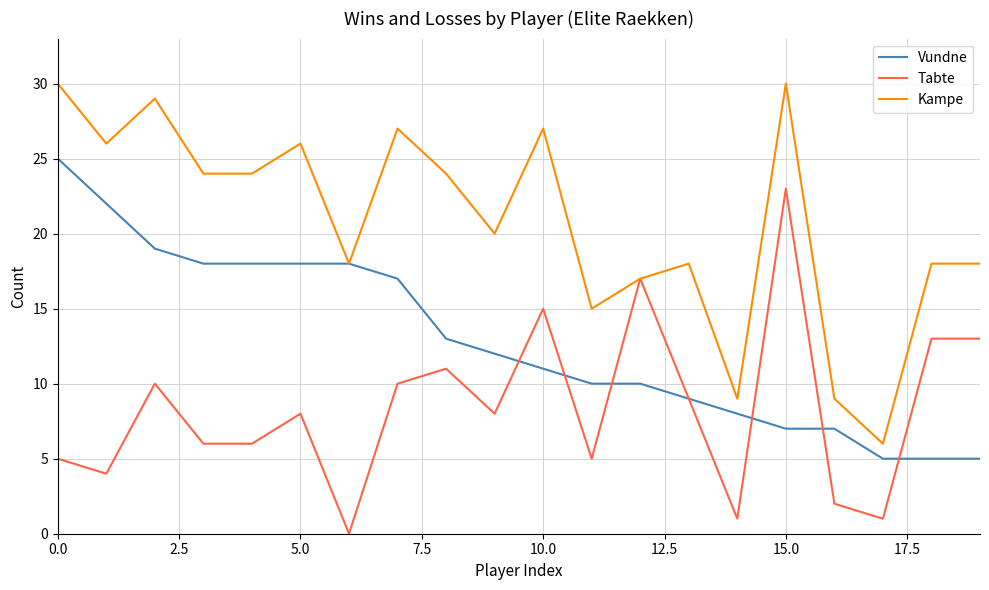

Is this an area chart (filled region under the line)?

No